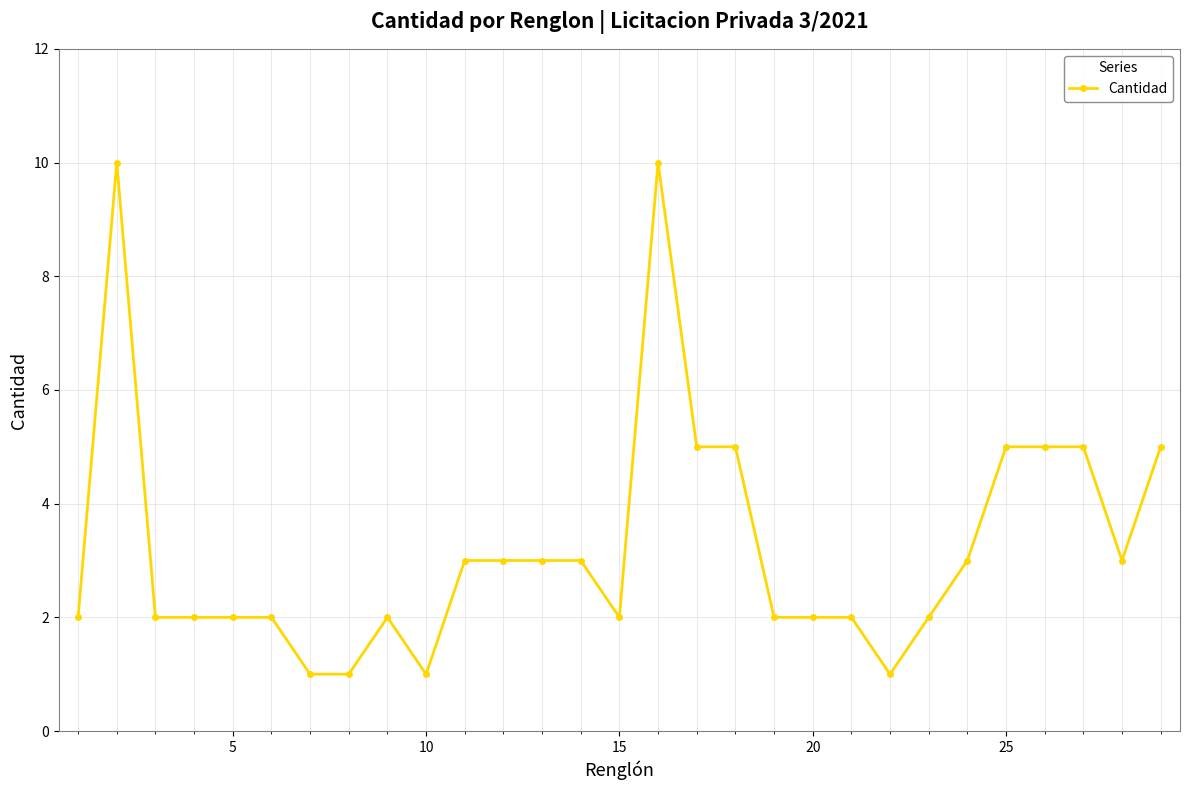

What is the maximum value shown in the chart?

10